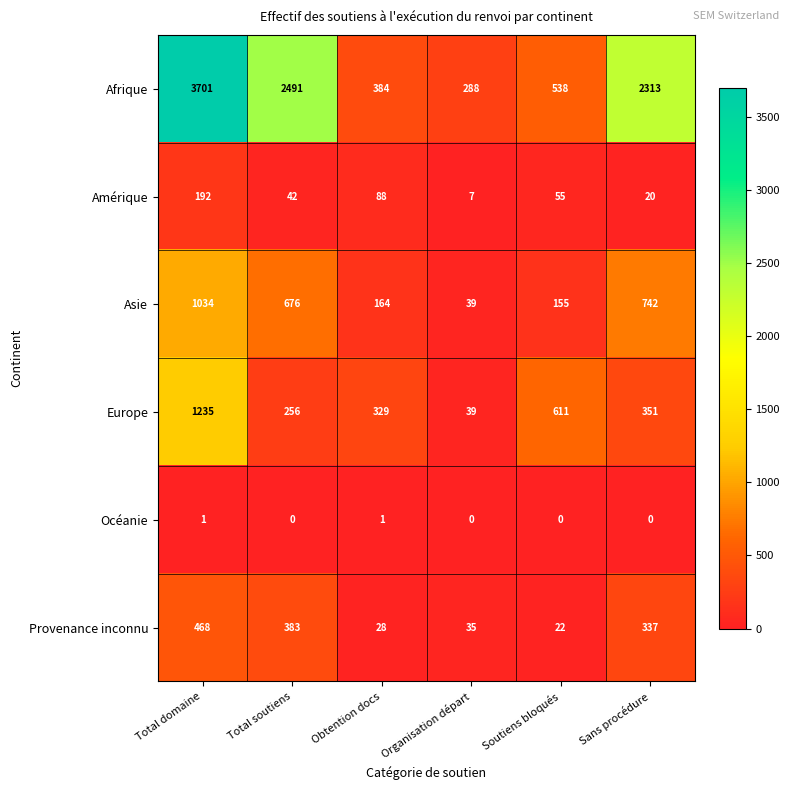

What is the sum of all Amérique values?

404